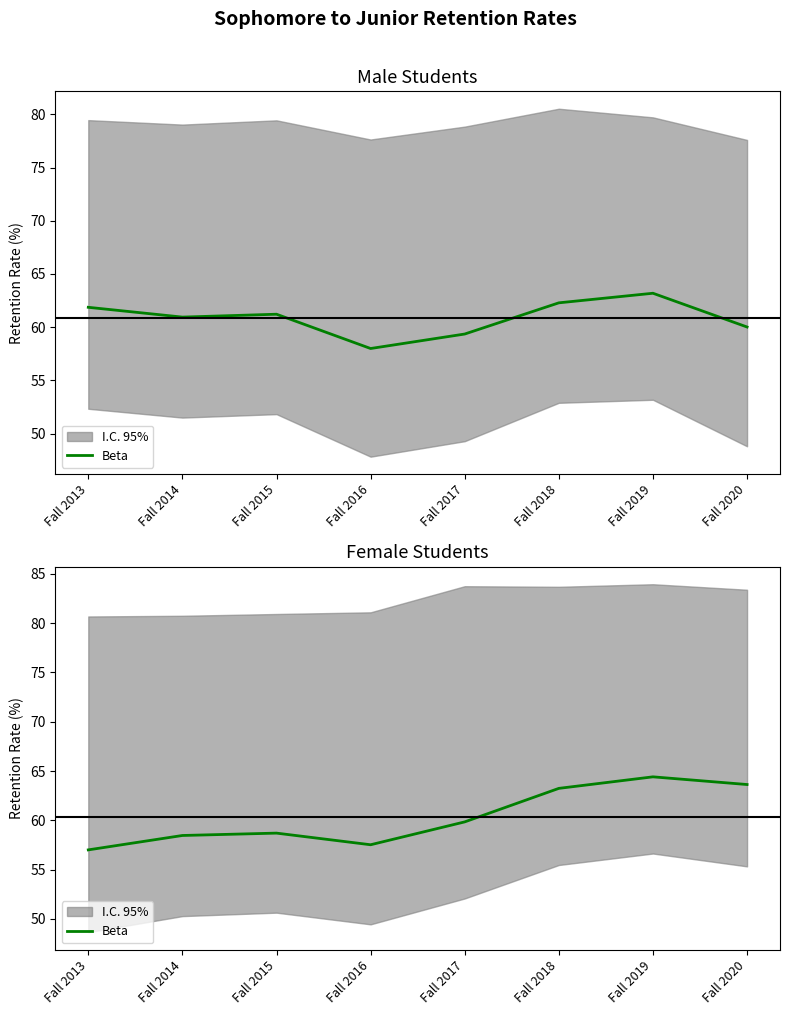

Is this an area chart (filled region under the line)?

No